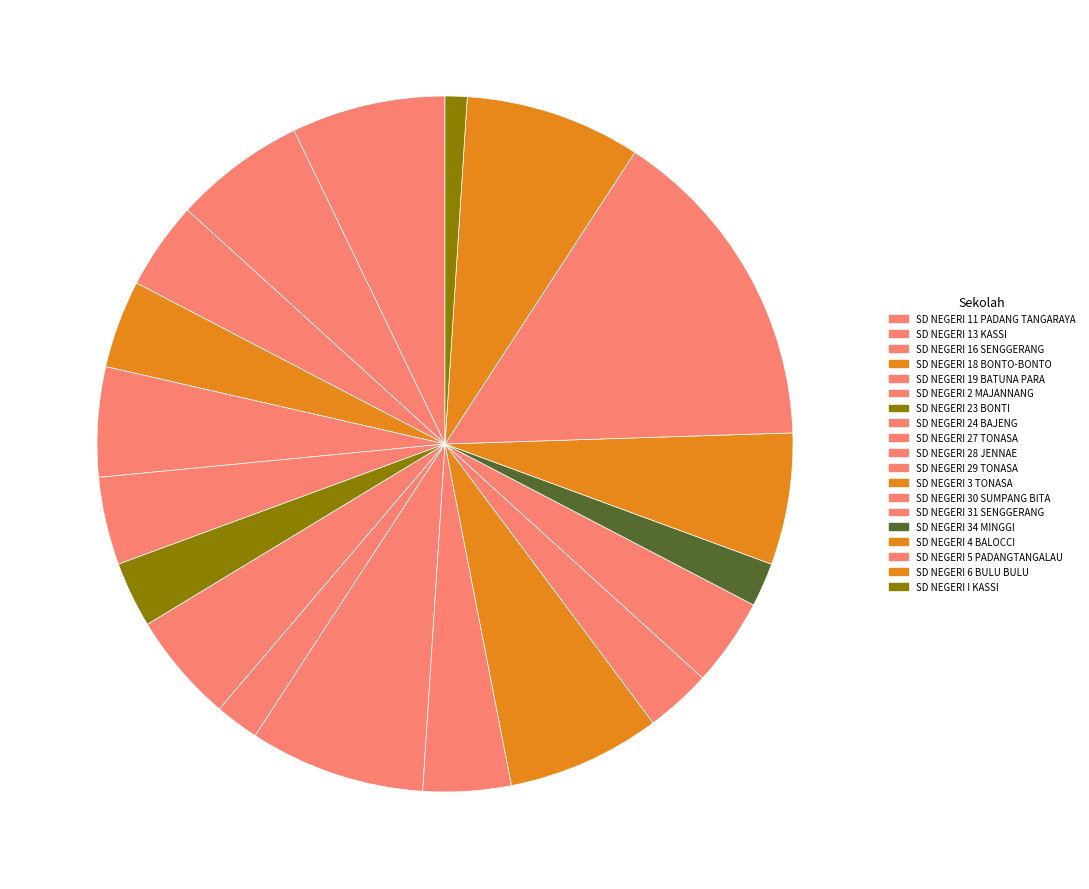

Which category has the smallest portion of the pie?

SD NEGERI I KASSI